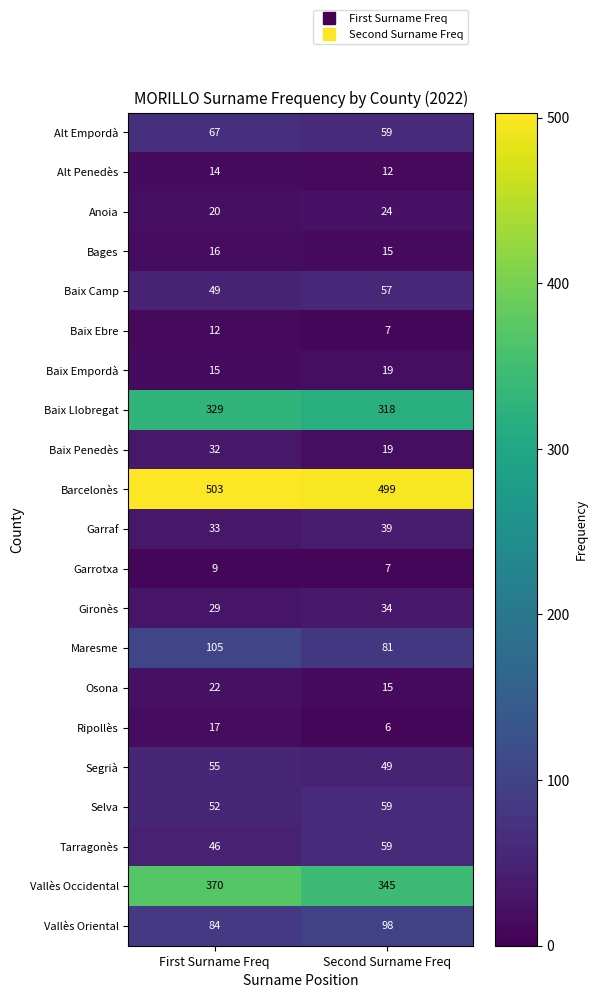

At which category is the sum across all series the highest?

First Surname Freq